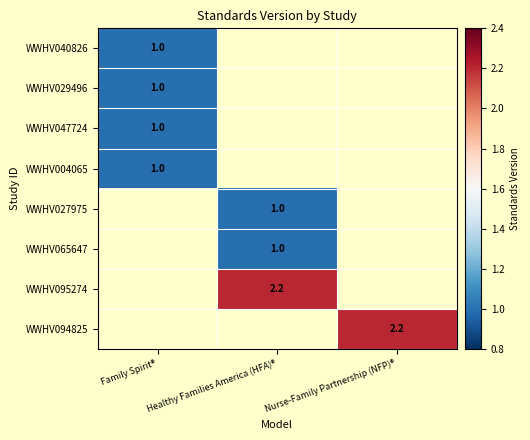

The value of WWHV065647 at Healthy Families America (HFA)® is 0.5. True or false?

False